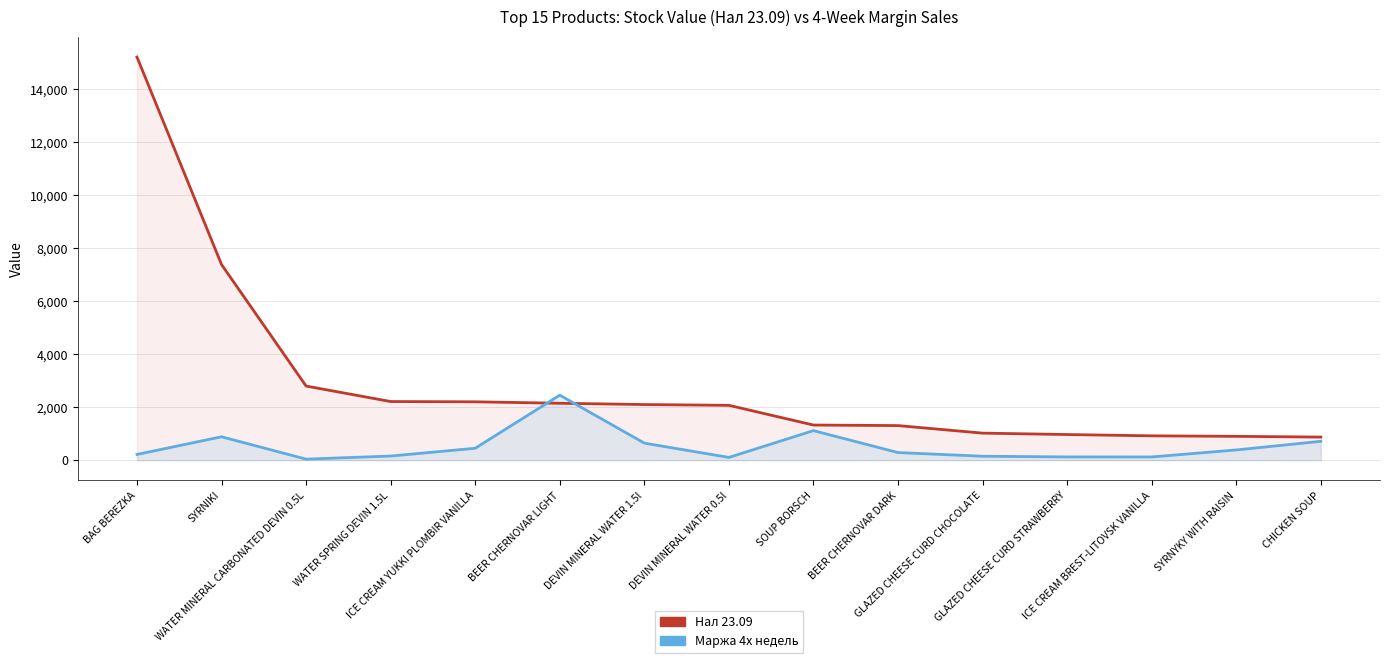

How many distinct data groups are displayed?

2